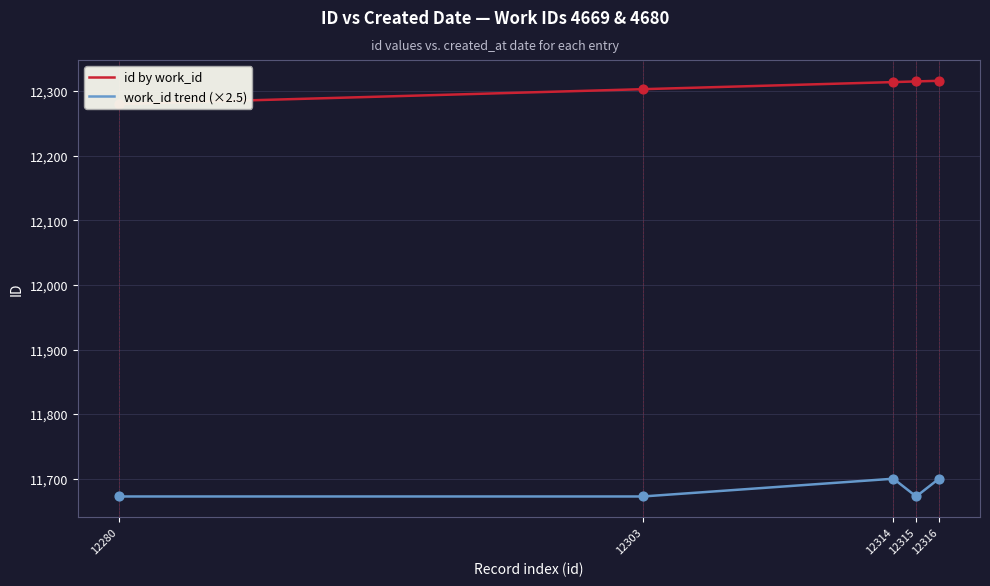

Which series contains the highest Y value?

id by work_id